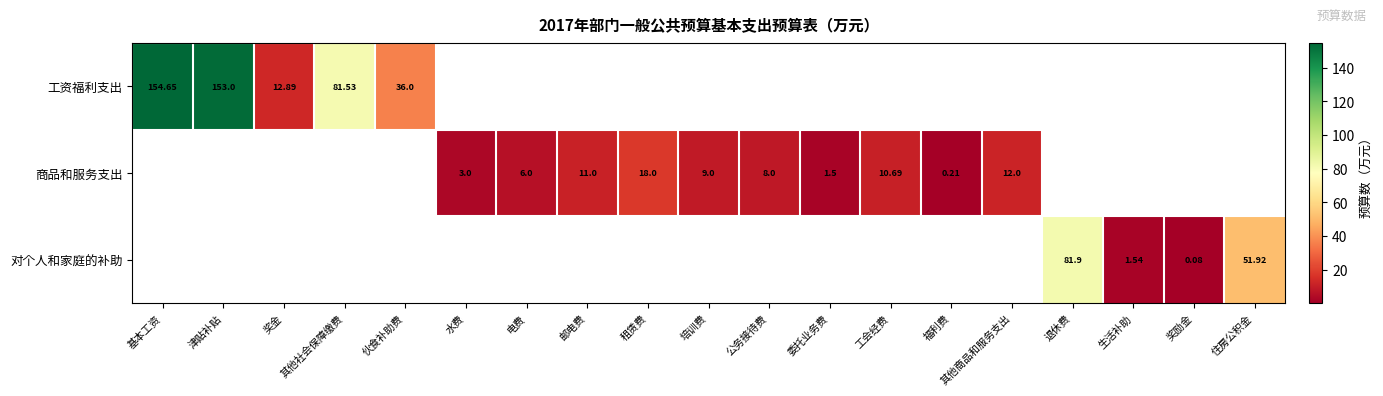

Count the number of categories in the chart.

19